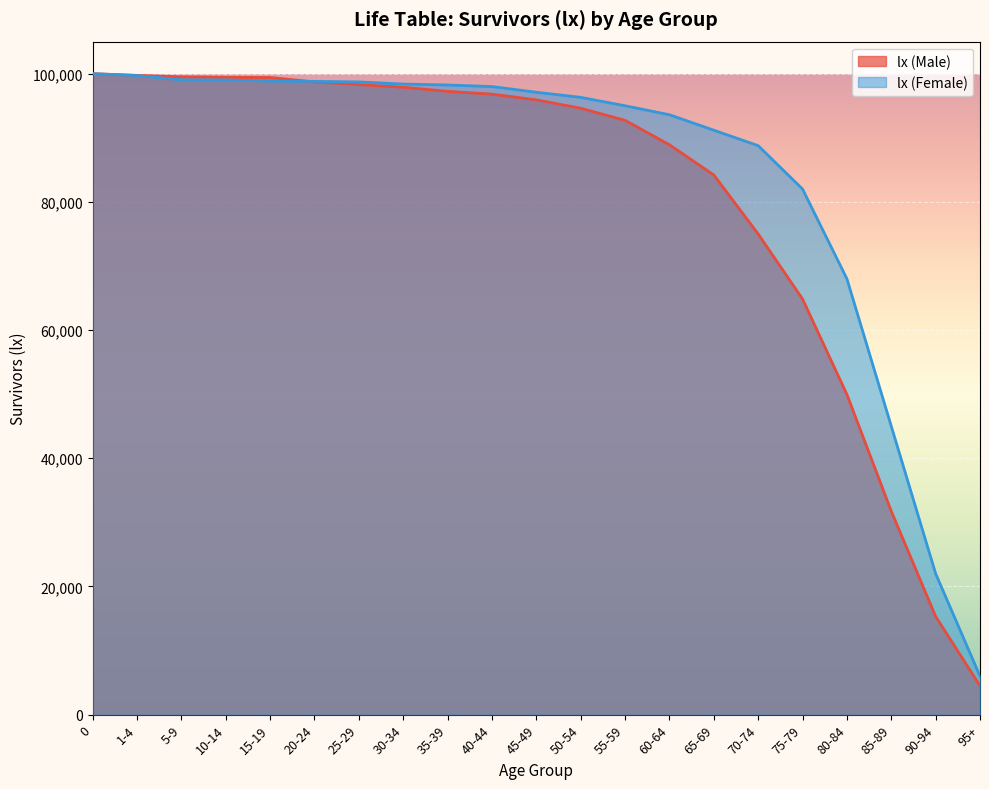

Between 15-19 and 60-64, which is larger?

15-19